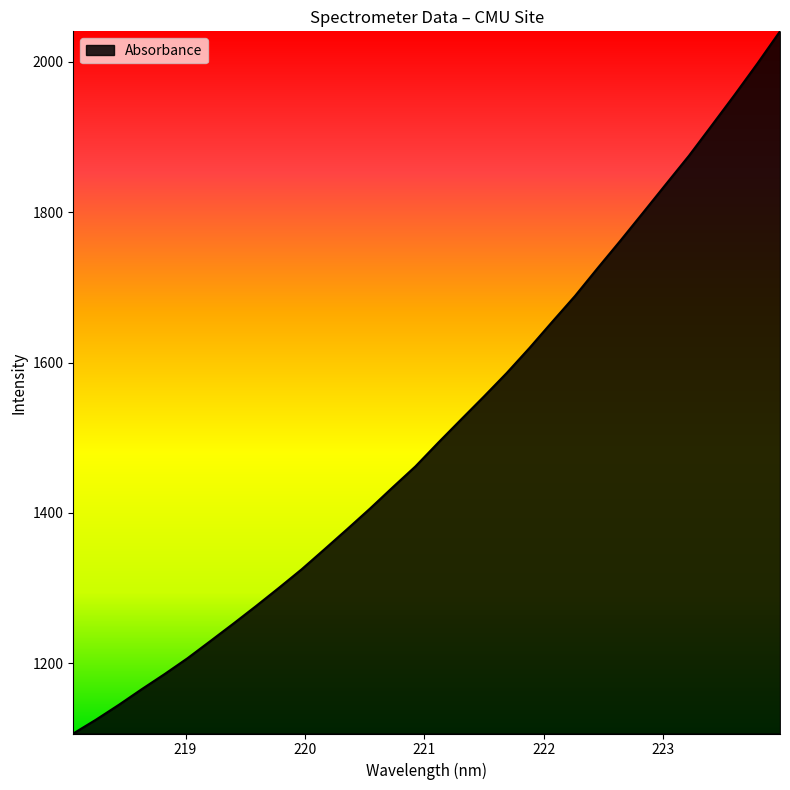

What is the maximum value shown in the chart?

2040.6